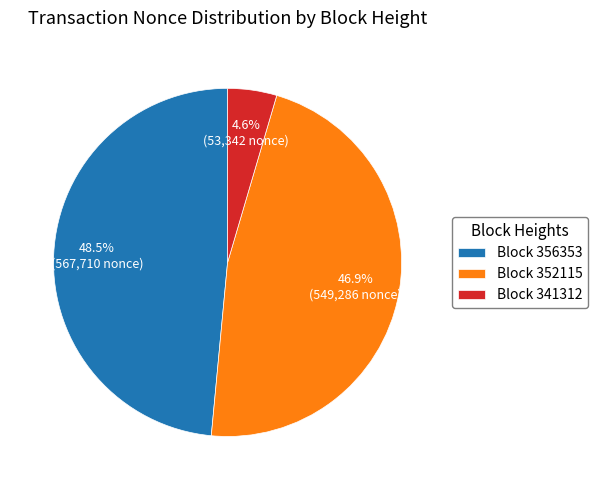

What percentage is NOT represented by Block 352115?

53.1%